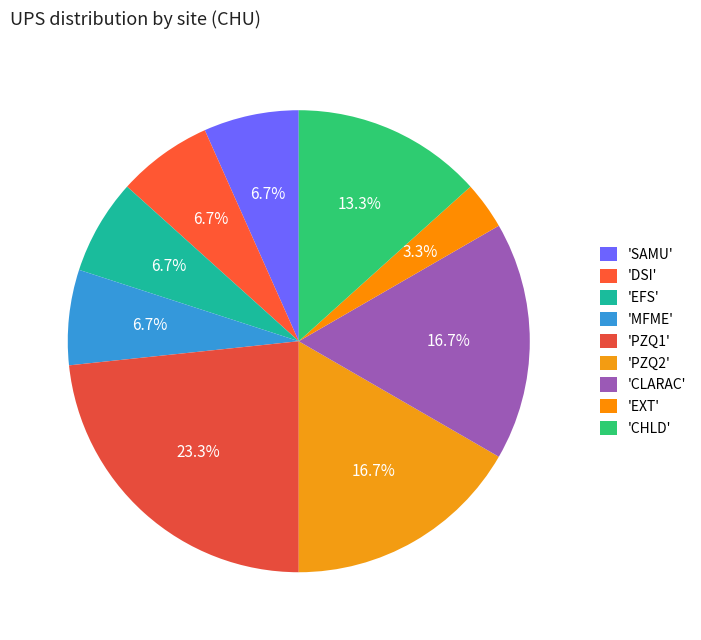

Which slice is the smallest?

'EXT'